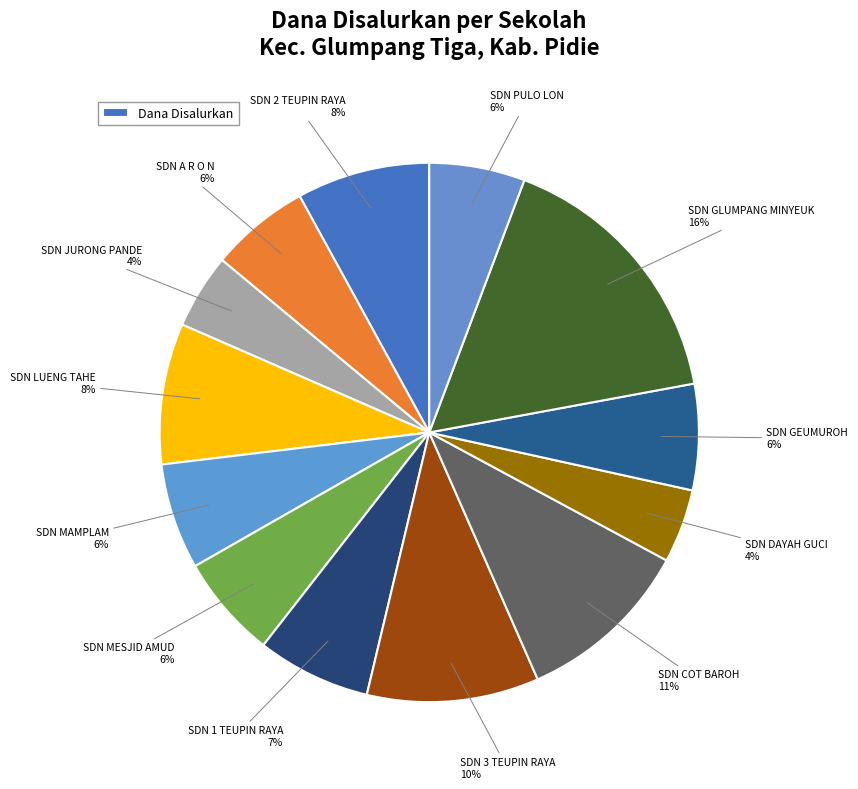

How many slices are in this pie chart?

13